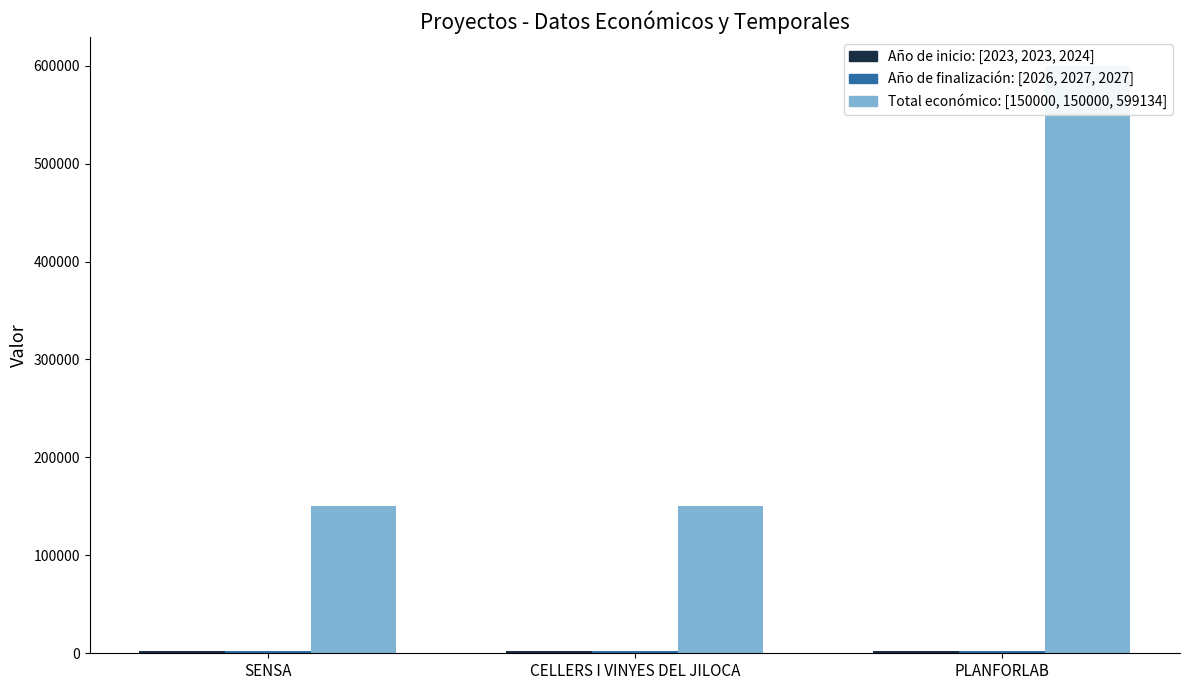

What is the lowest value of the Año de finalización: [2026, 2027, 2027] series?

2026